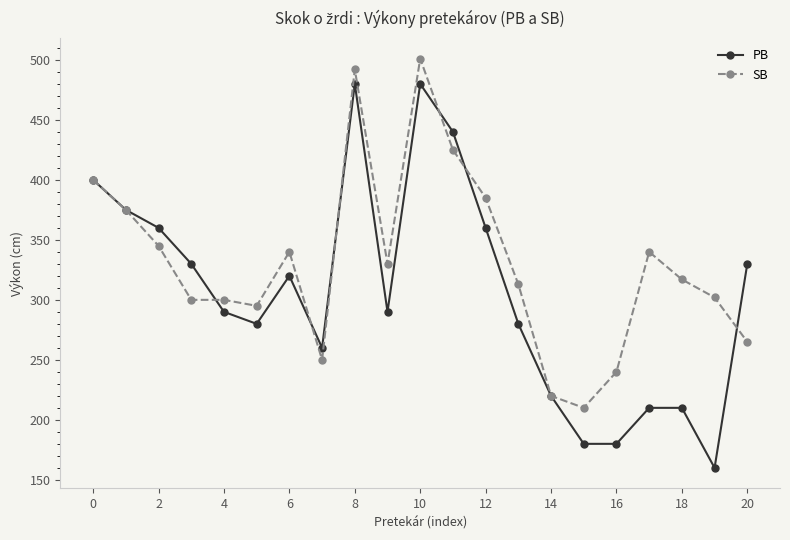

What is the maximum value for SB?

501